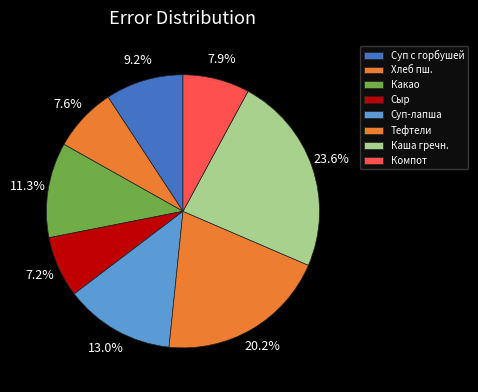

How many slices are in this pie chart?

8